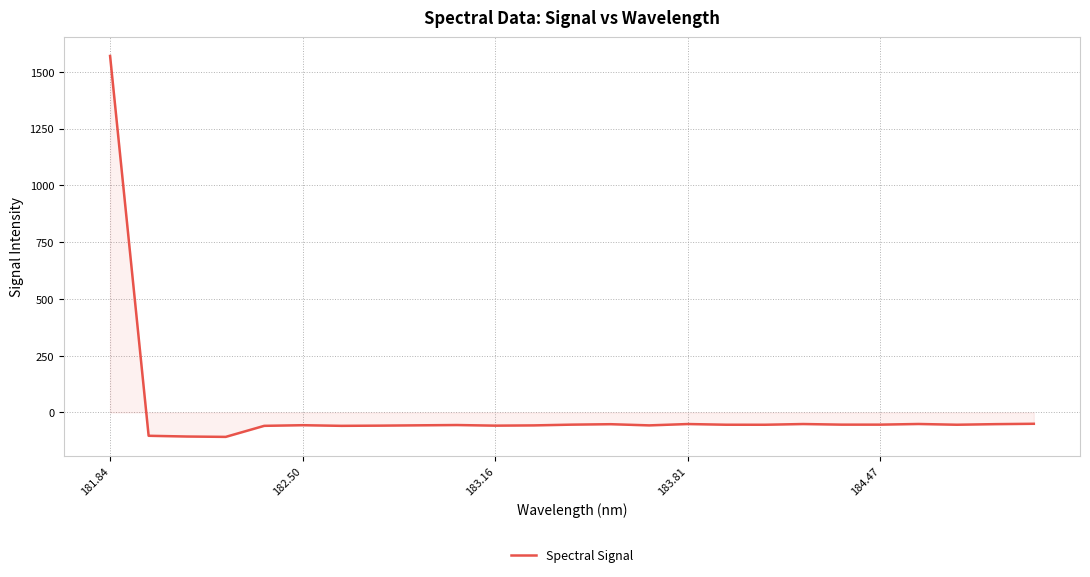

What is the maximum value shown in the chart?

1569.3